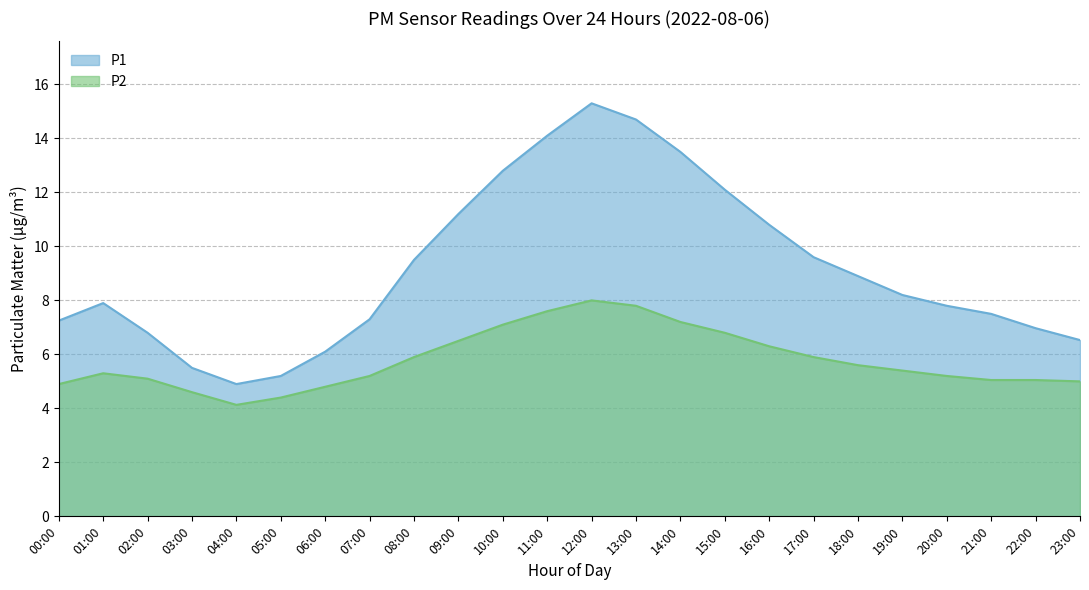

What are all the series names shown in the legend?

P1, P2